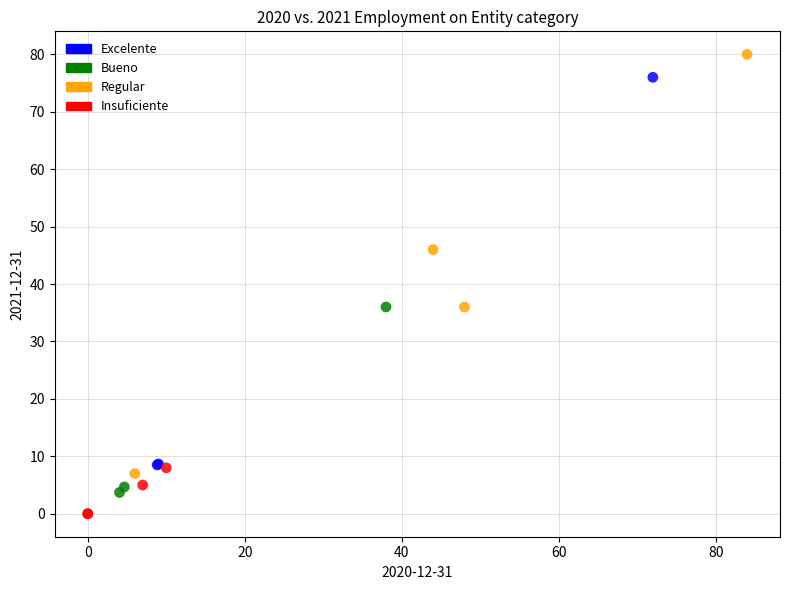

Which series contains the lowest Y value?

Insuficiente